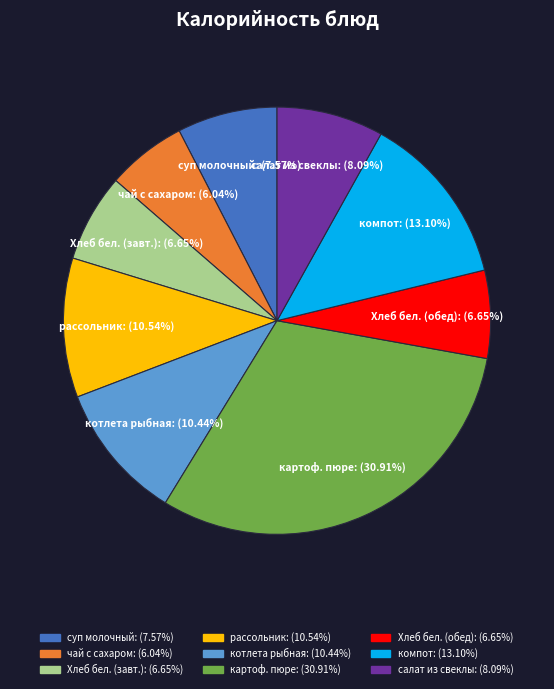

Is there any slice that represents more than half of the pie?

No